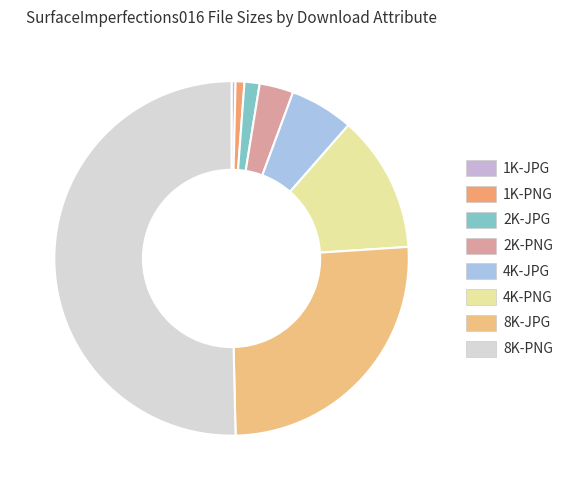

How many segments does this pie chart have?

8